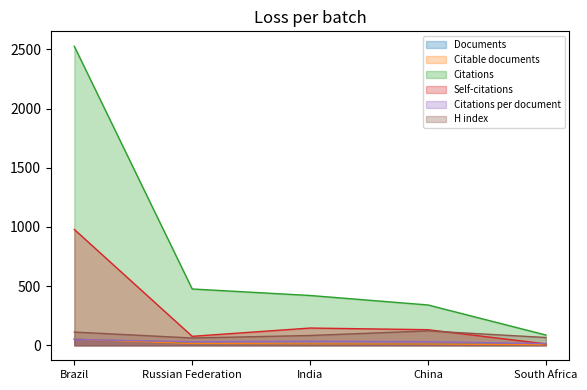

Does the chart have visible grid lines?

No